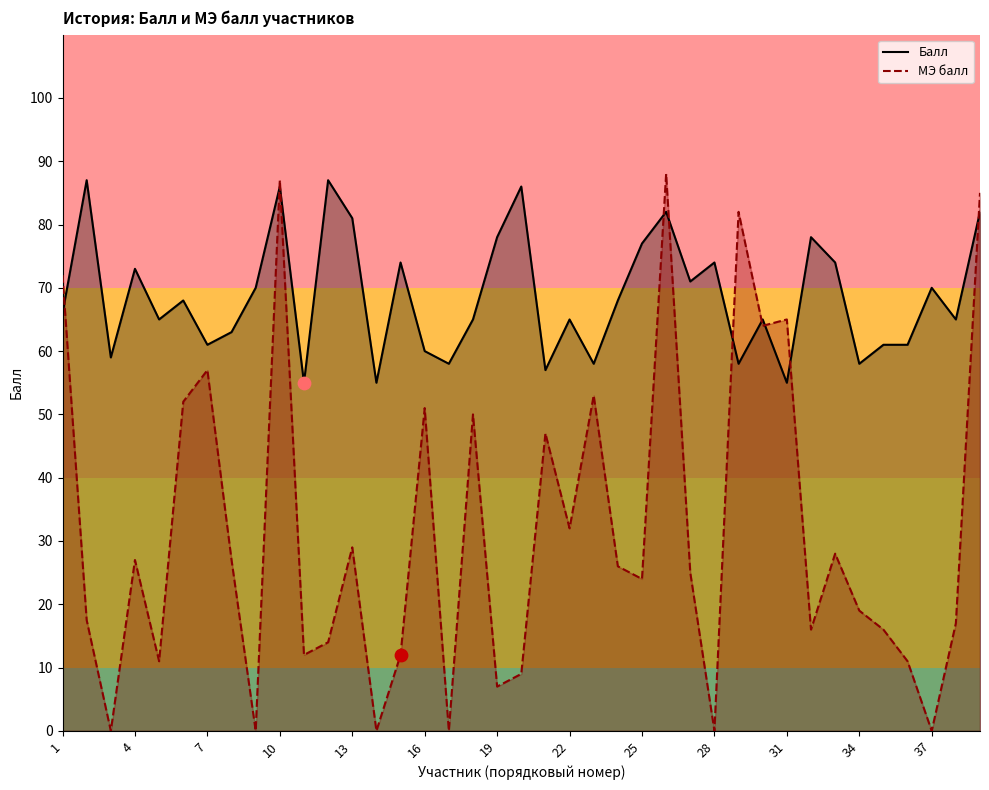

Which series has the largest total across all categories?

Балл